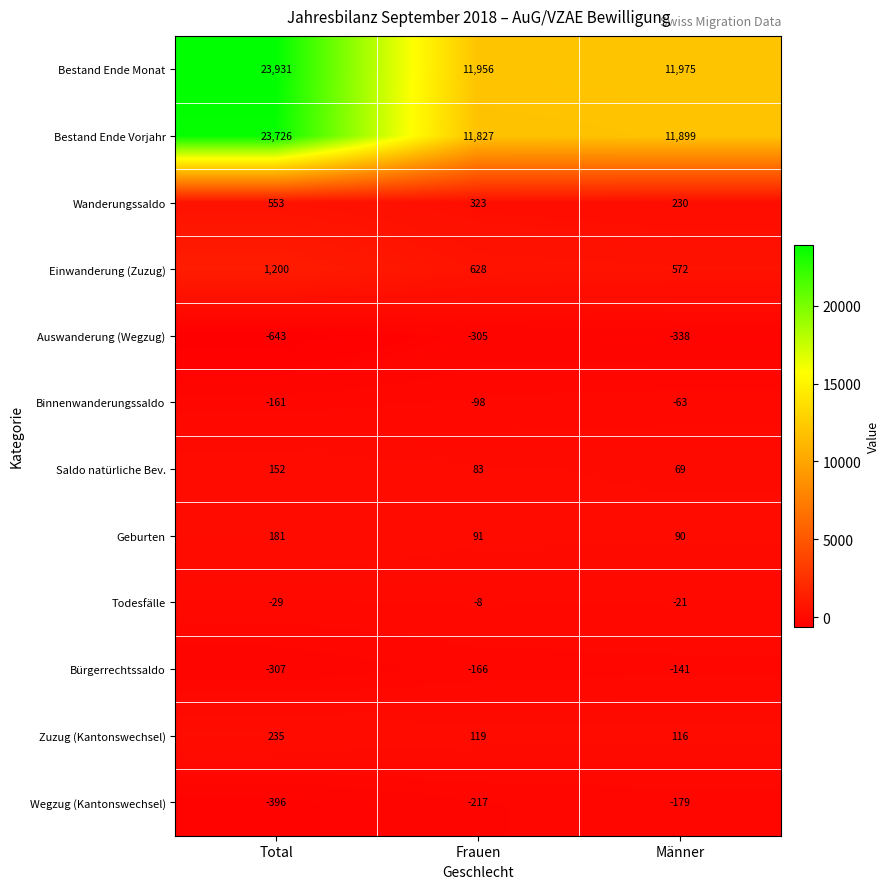

How many series are shown in this chart?

12